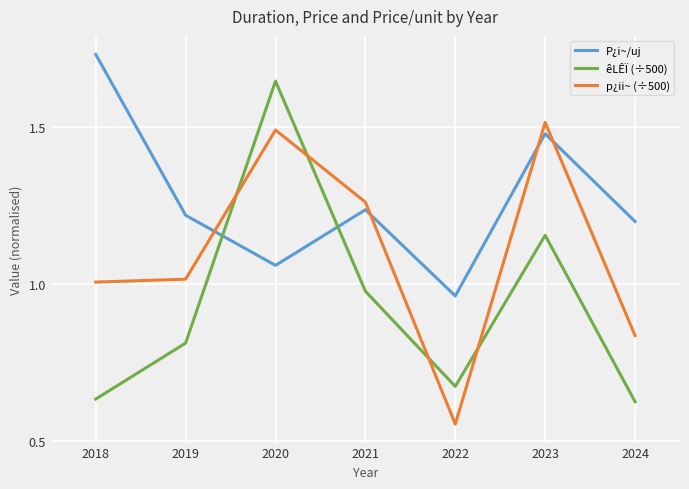

Between 2019 and 2020, which series saw the biggest shift?

êLÊÏ (÷500)